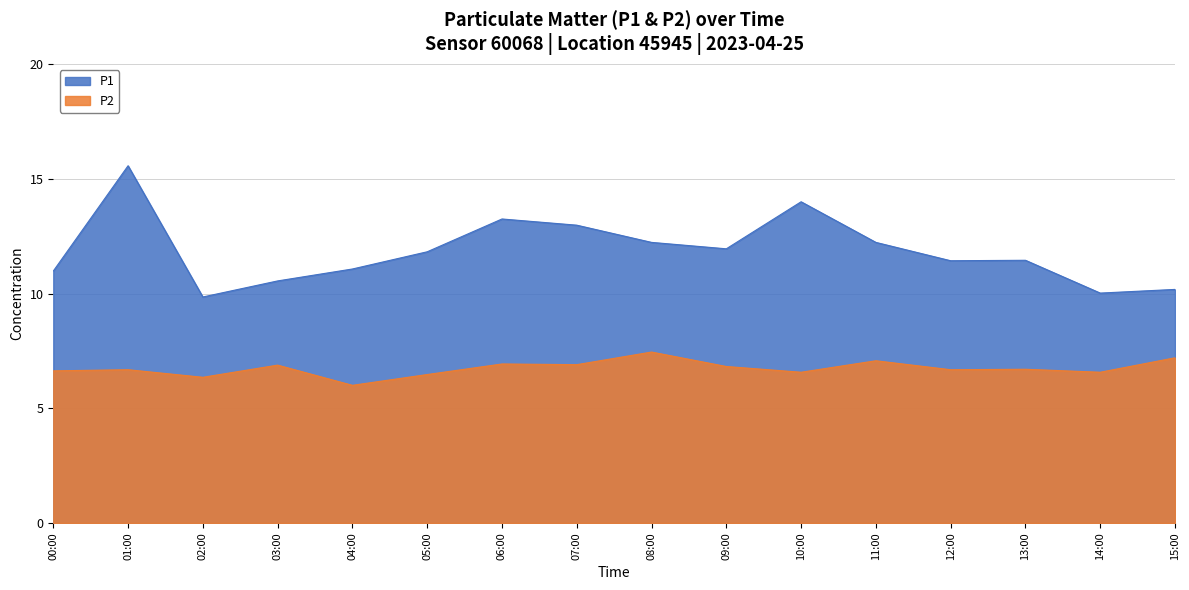

Does the chart have visible grid lines?

Yes